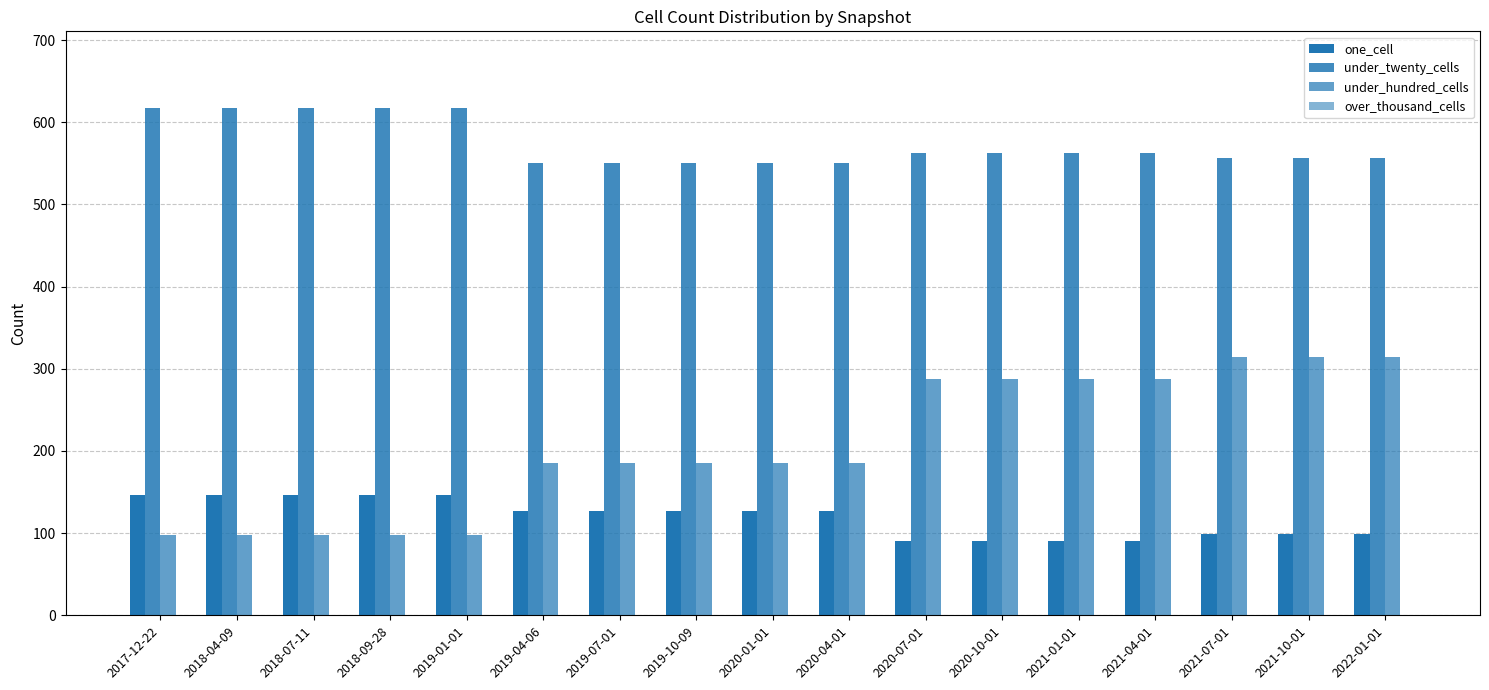

Count the number of data series in this chart.

3